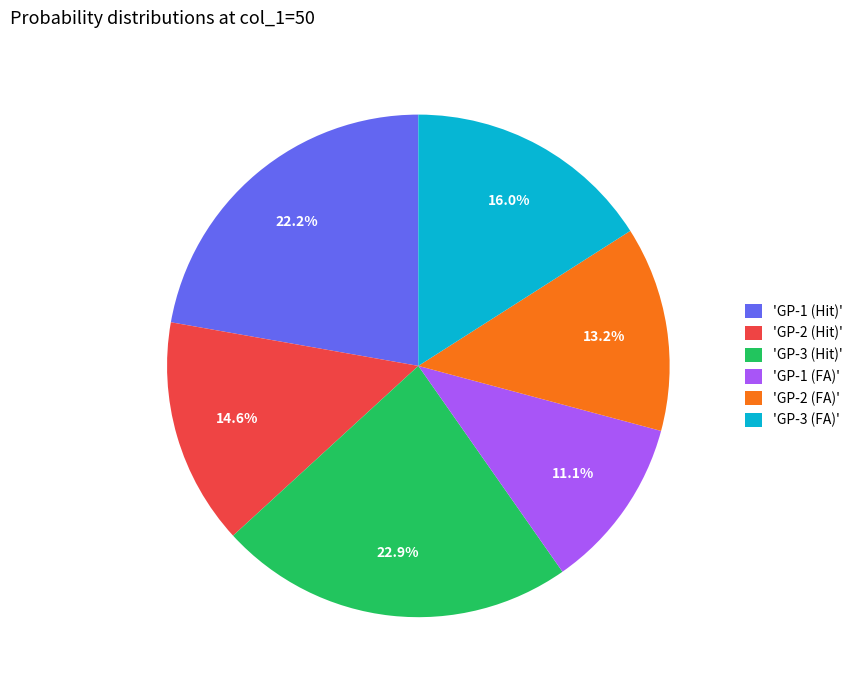

How much of the chart is everything except 'GP-1 (Hit)'?

77.8%